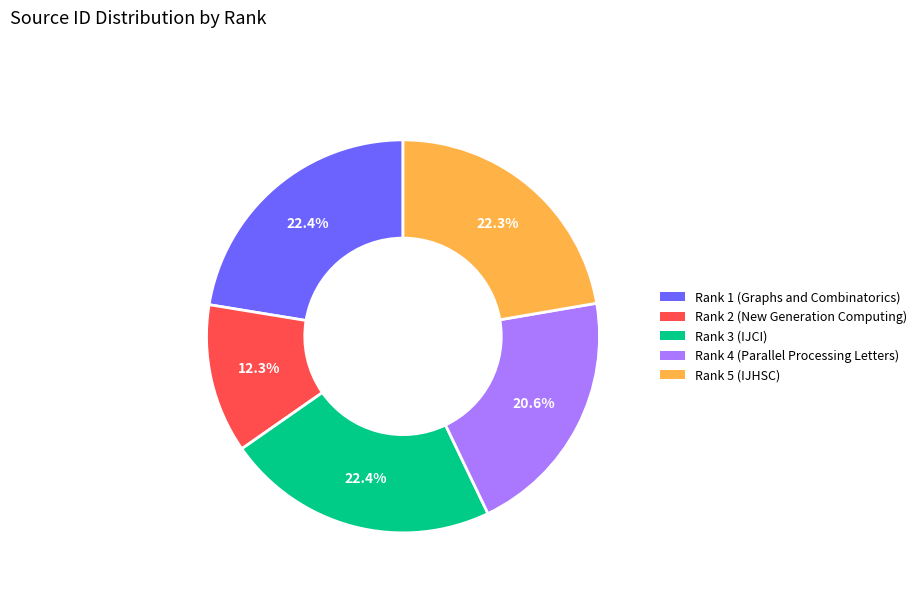

Do Rank 3 (IJCI) and Rank 5 (IJHSC) together represent more than half of the pie?

No